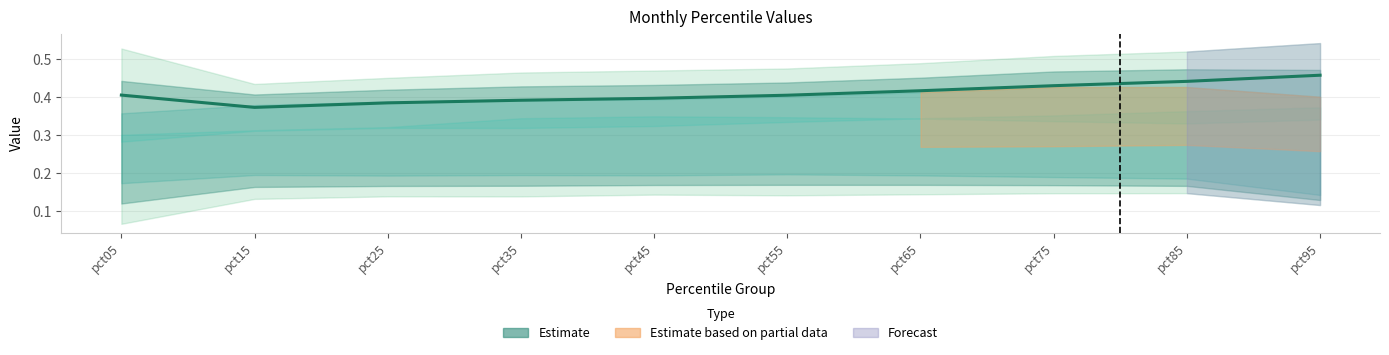

How many interior local valleys (lower than both neighbors) does the data have?

1